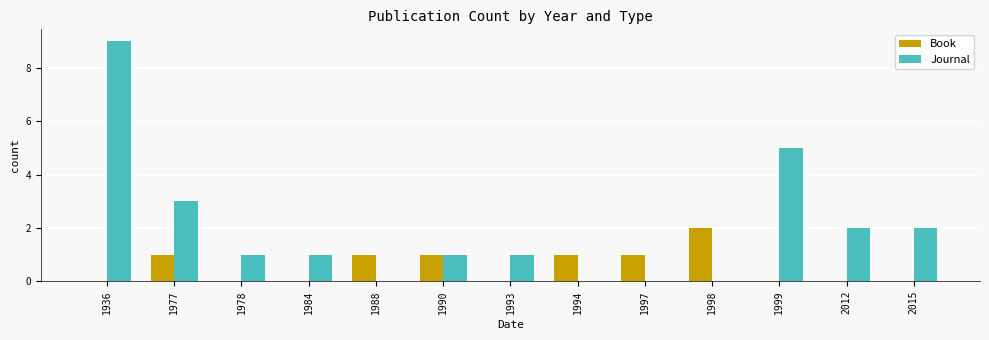

Is it true that Book equals 0 at 1993?

True